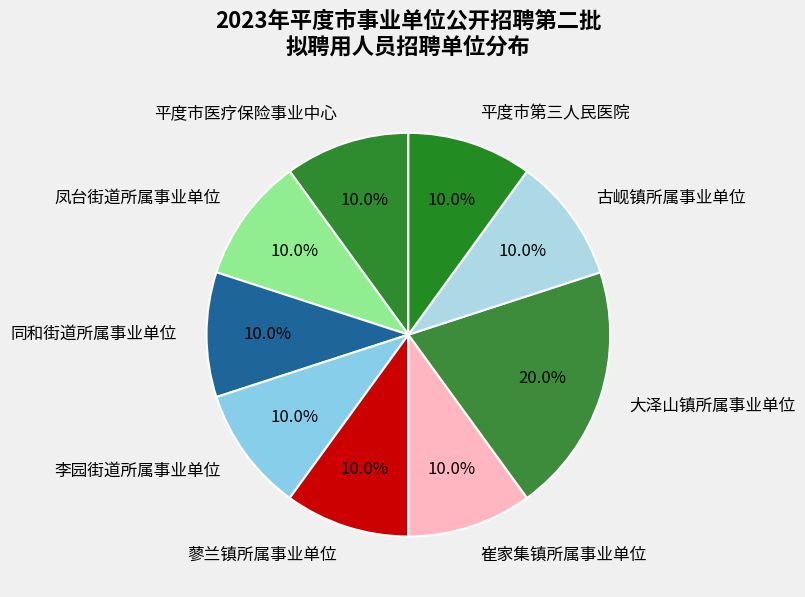

Is 蓼兰镇所属事业单位 the majority of the pie?

No